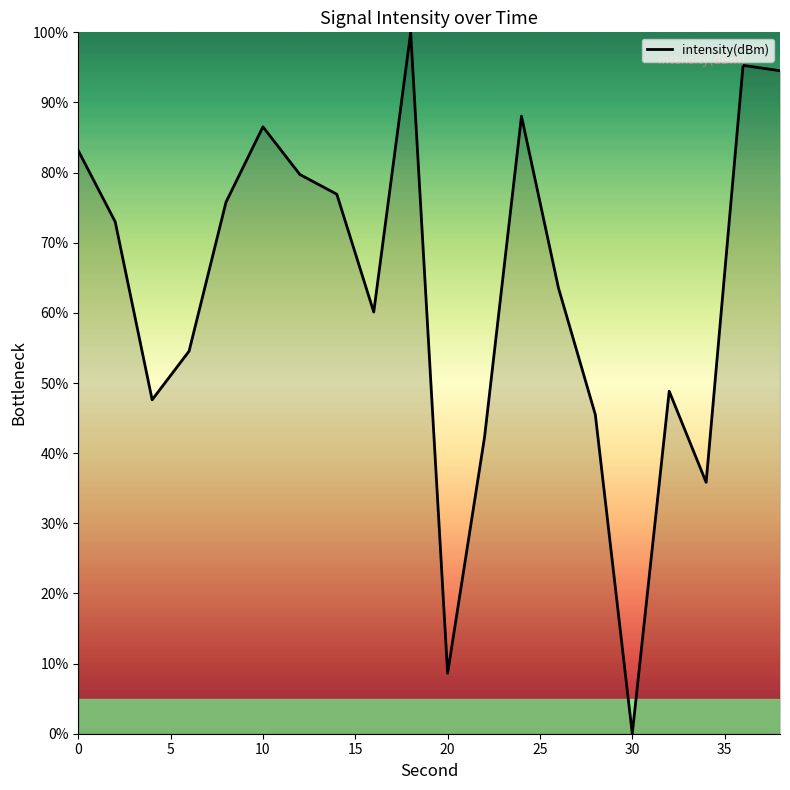

What is the maximum value shown in the chart?

100.0